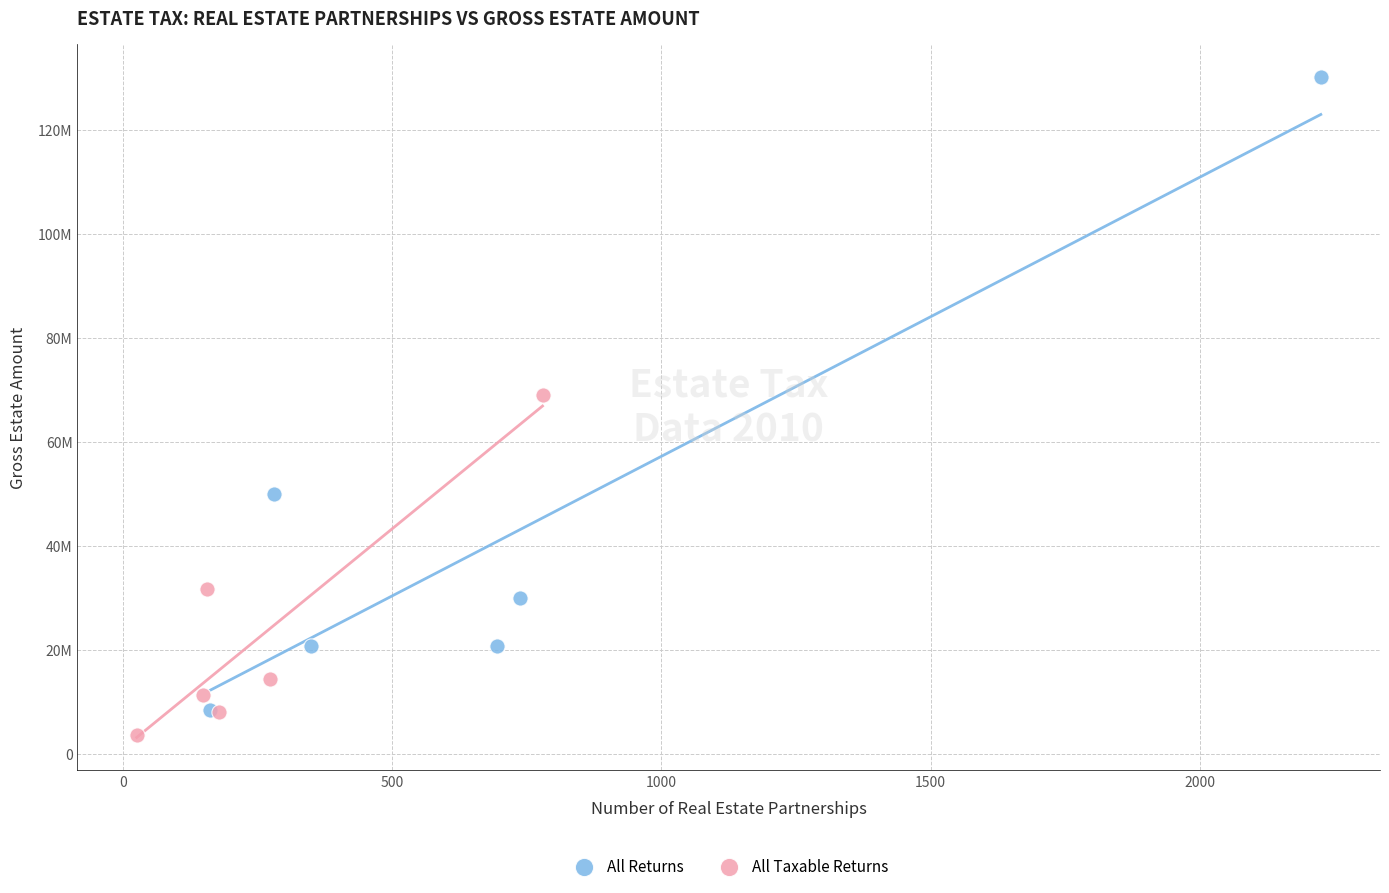

What are all the series names shown in the legend?

All Returns, All Taxable Returns